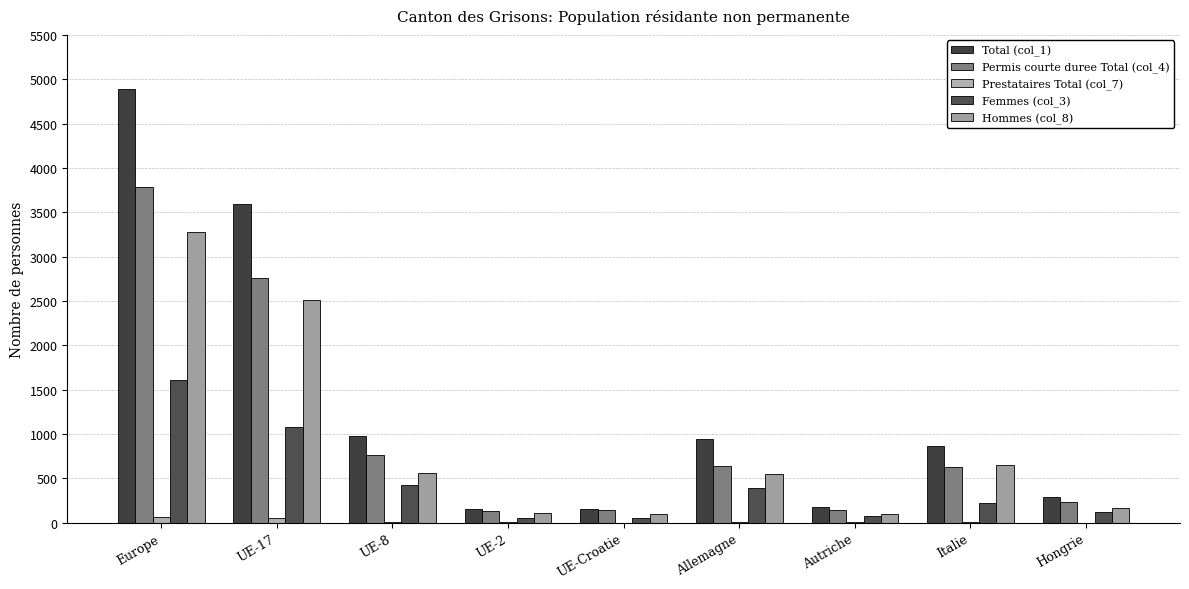

List the labels in order of Total (col_1) value, smallest first.

UE-Croatie, UE-2, Autriche, Hongrie, Italie, Allemagne, UE-8, UE-17, Europe